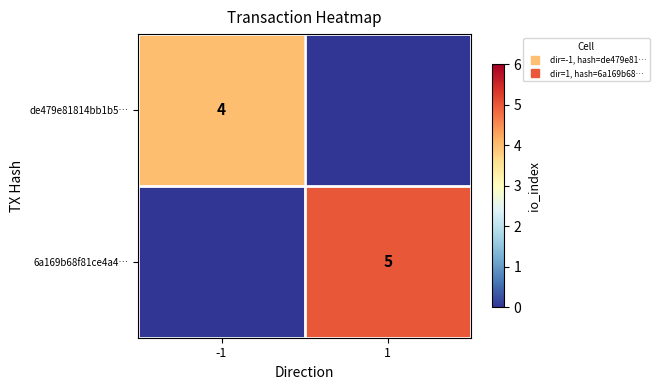

How many de479e81814bb1b5… values are between 0 and 4?

2